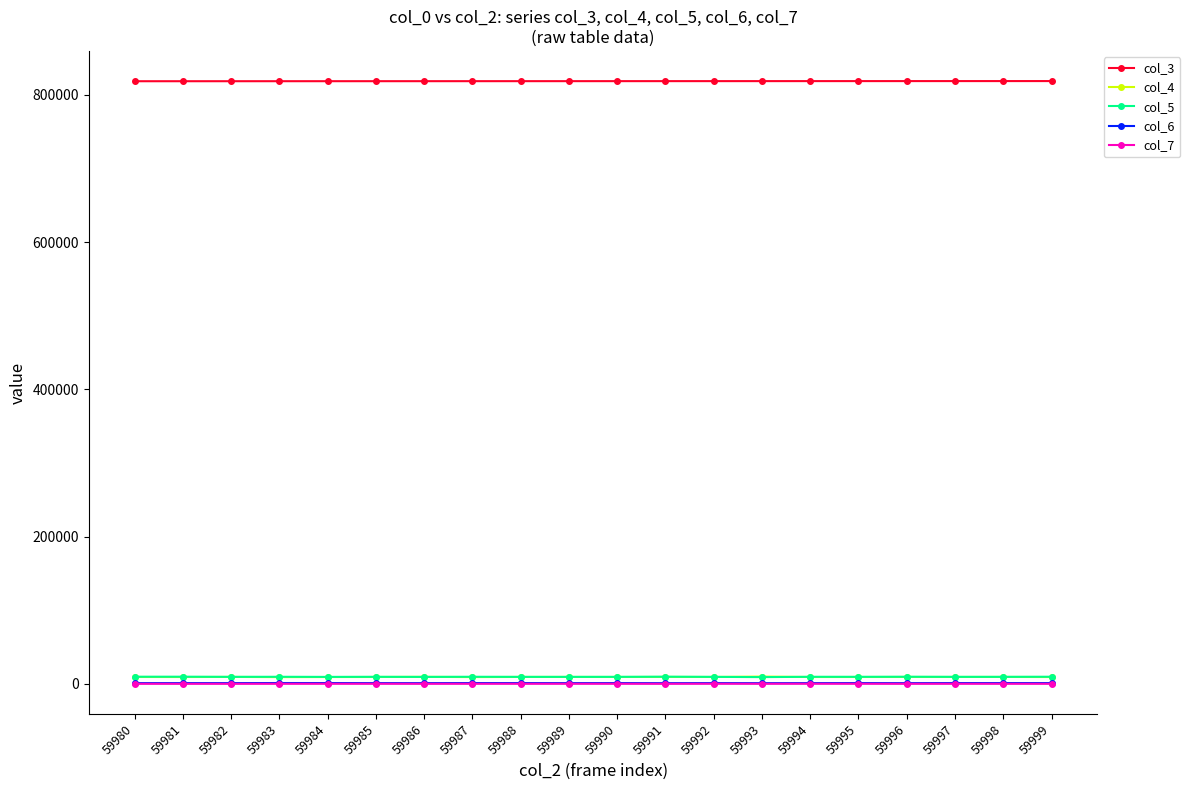

True or false: col_5 has more than 2 points higher than both neighbors.

True